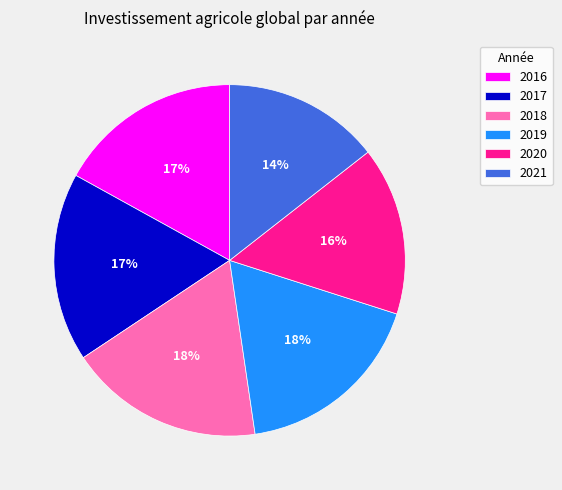

Which category has the smallest portion of the pie?

2021